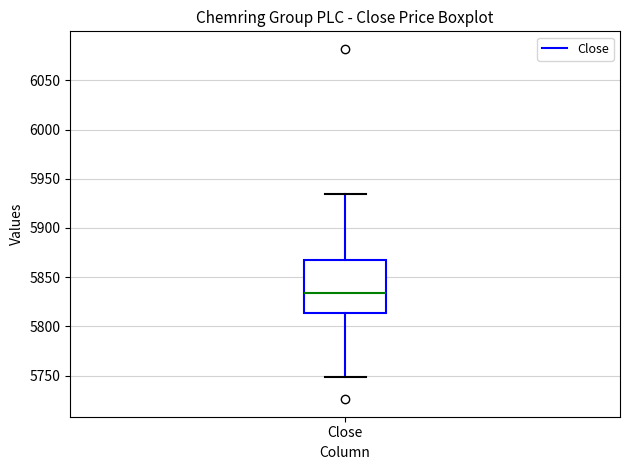

Transcribe this box plot: give where the median line is, the range the box spans, and where the two whiskers end, as read against the y-axis. The values are not printed on the chart, so give them approximately, as read against the axis.

median 5835, box 5815 to 5870, whiskers 5750 to 5935